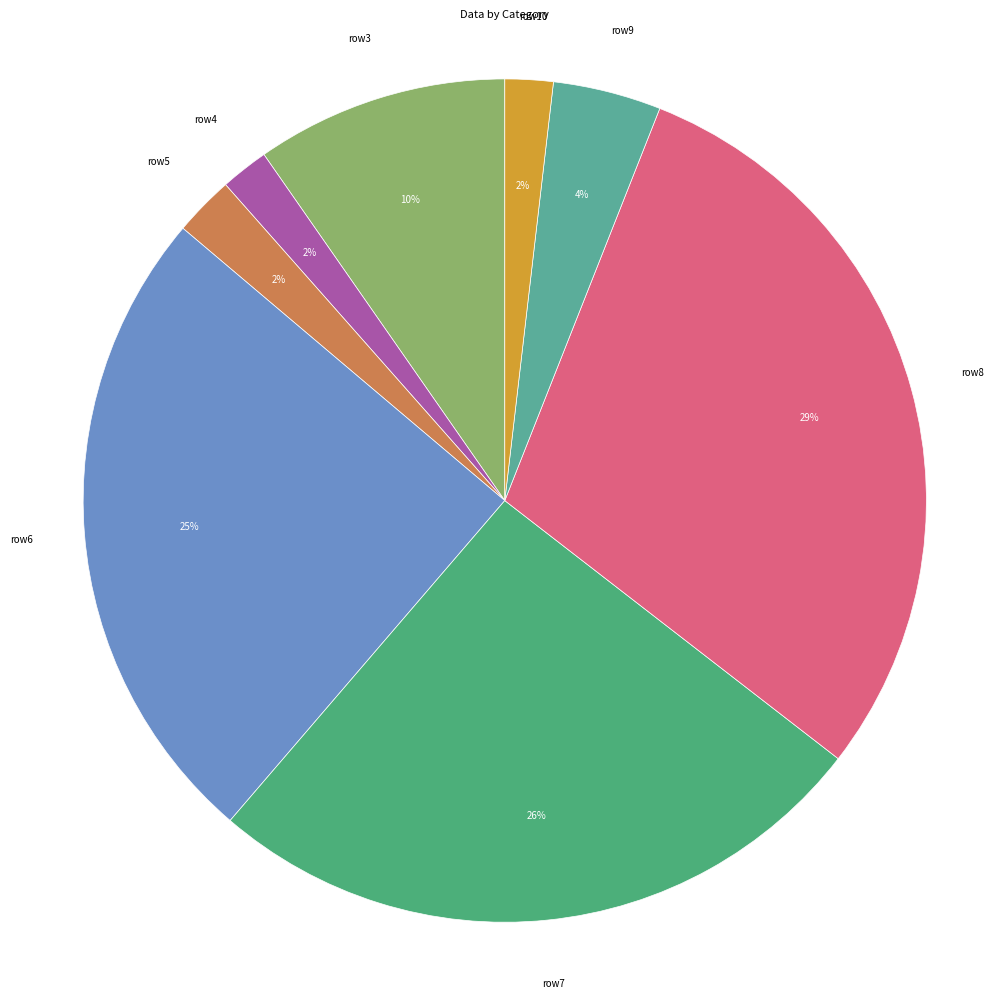

Is there any slice that represents more than half of the pie?

No